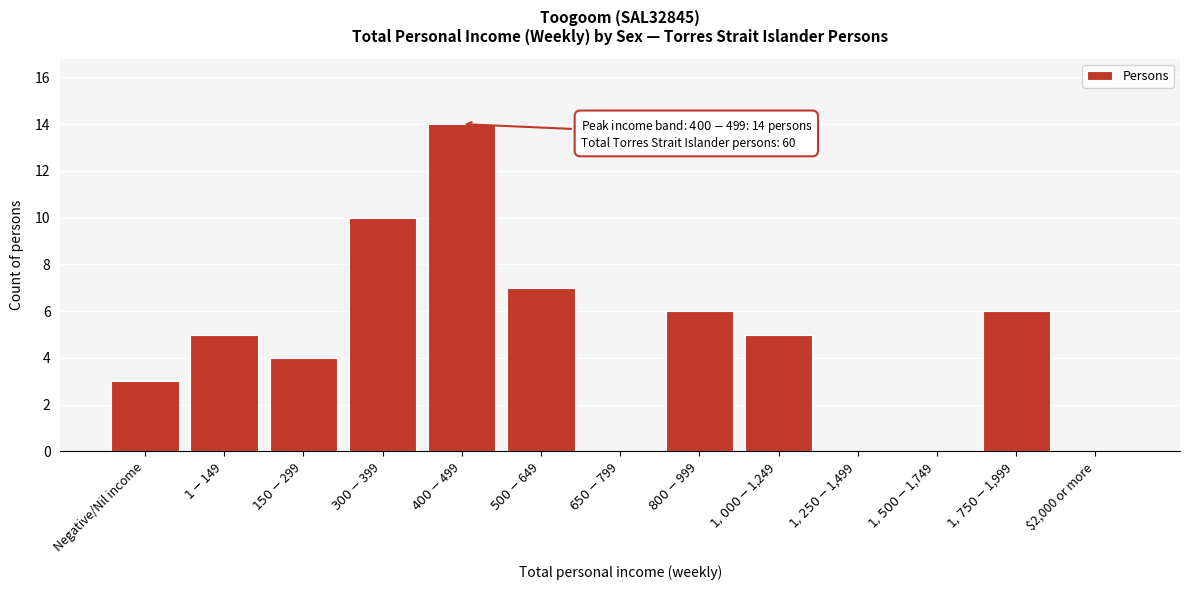

The chart shows a value of -6 at $2,000 or more. True or false?

False